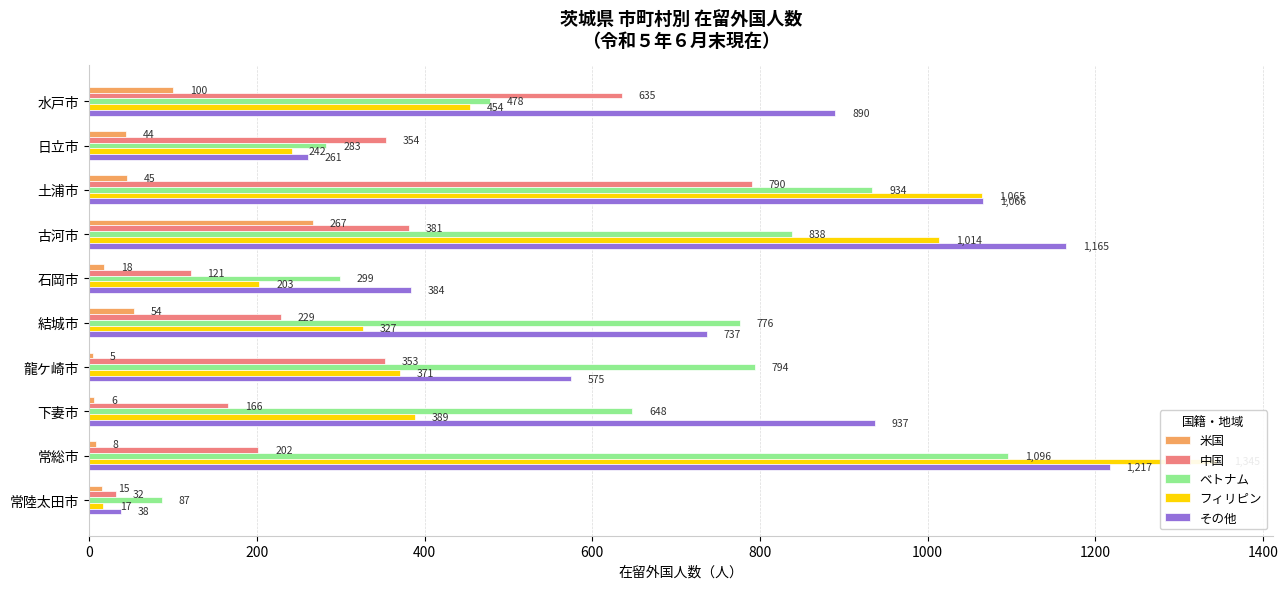

Reading right to left, list all the values displayed in this chart.

米国: 15	8	6	5	54	18	267	45	44	100
中国: 32	202	166	353	229	121	381	790	354	635
ベトナム: 87	1096	648	794	776	299	838	934	283	478
フィリピン: 17	1345	389	371	327	203	1014	1065	242	454
その他: 38	1217	937	575	737	384	1165	1066	261	890